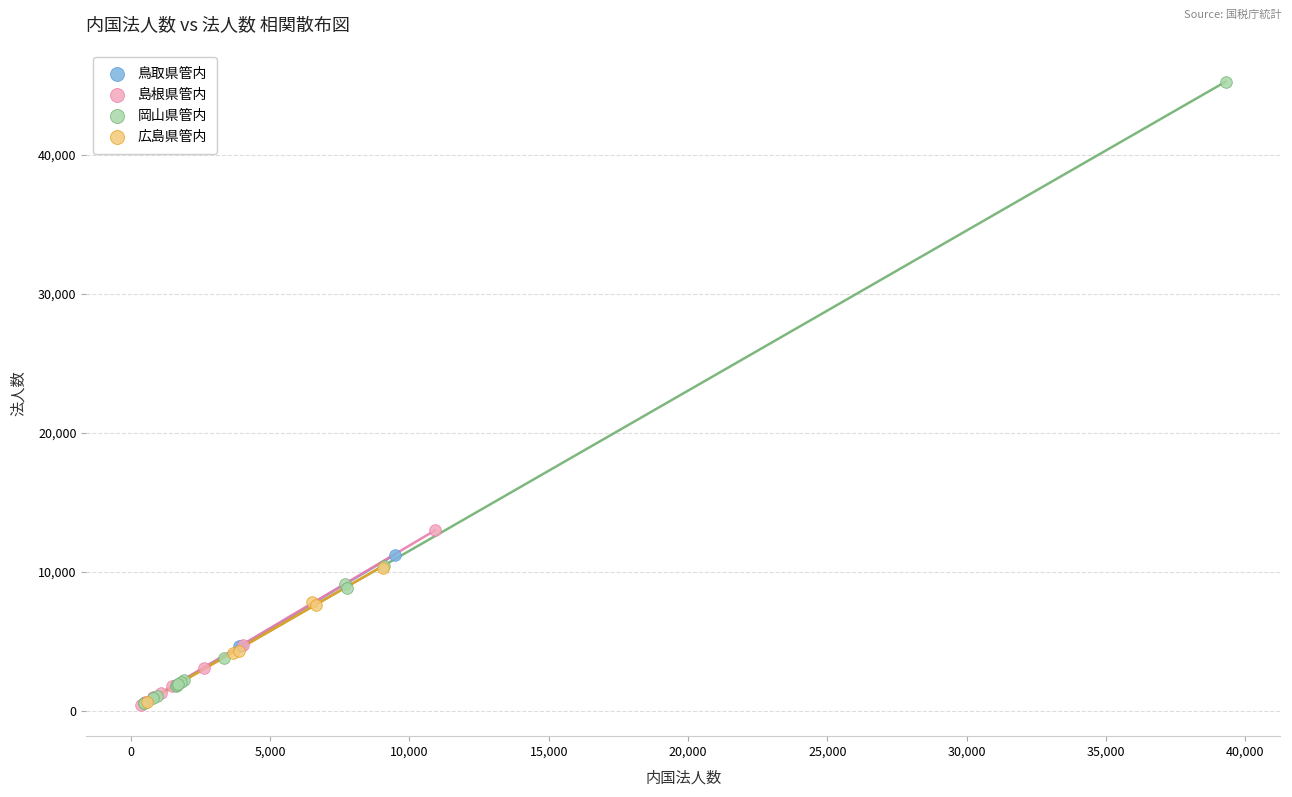

What are all the series names shown in the legend?

鳥取県管内, 島根県管内, 岡山県管内, 広島県管内